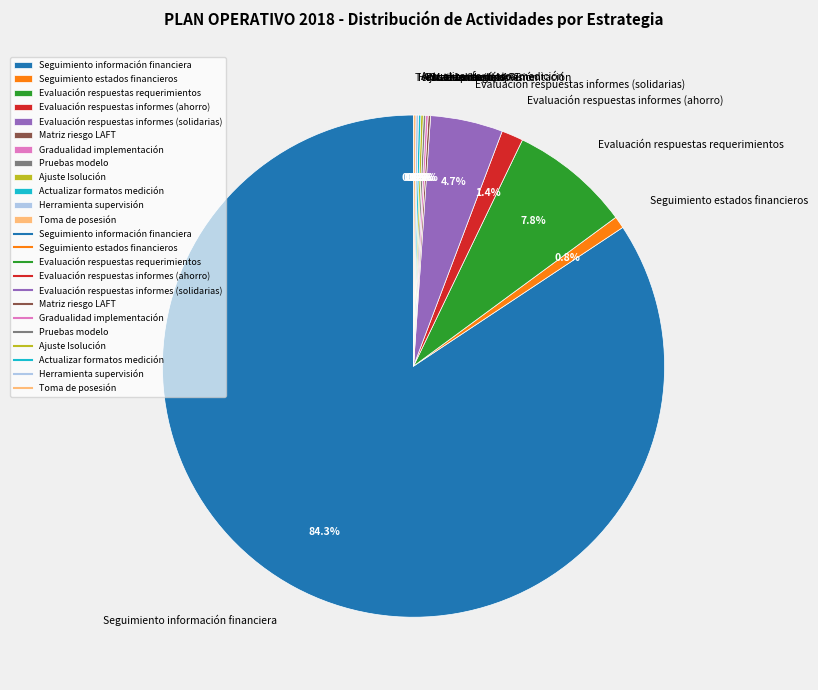

Which category accounts for the majority?

Seguimiento información financiera